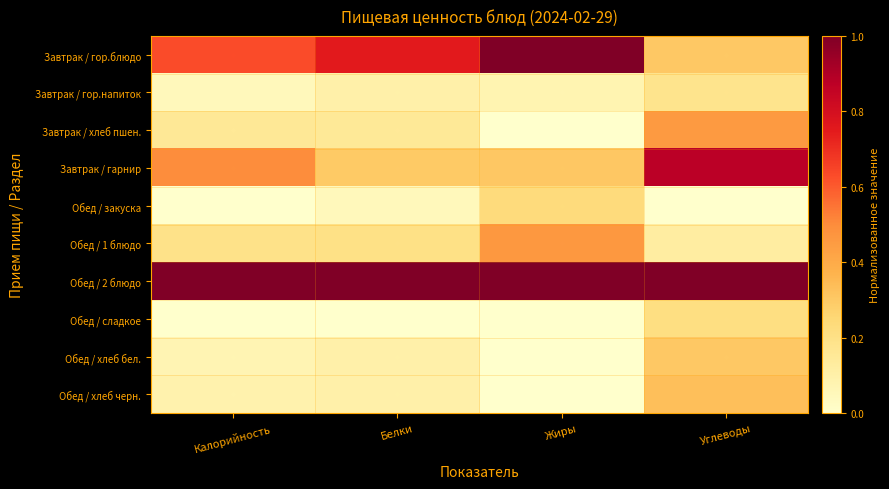

Which series has the largest total across all categories?

Обед / 2 блюдо